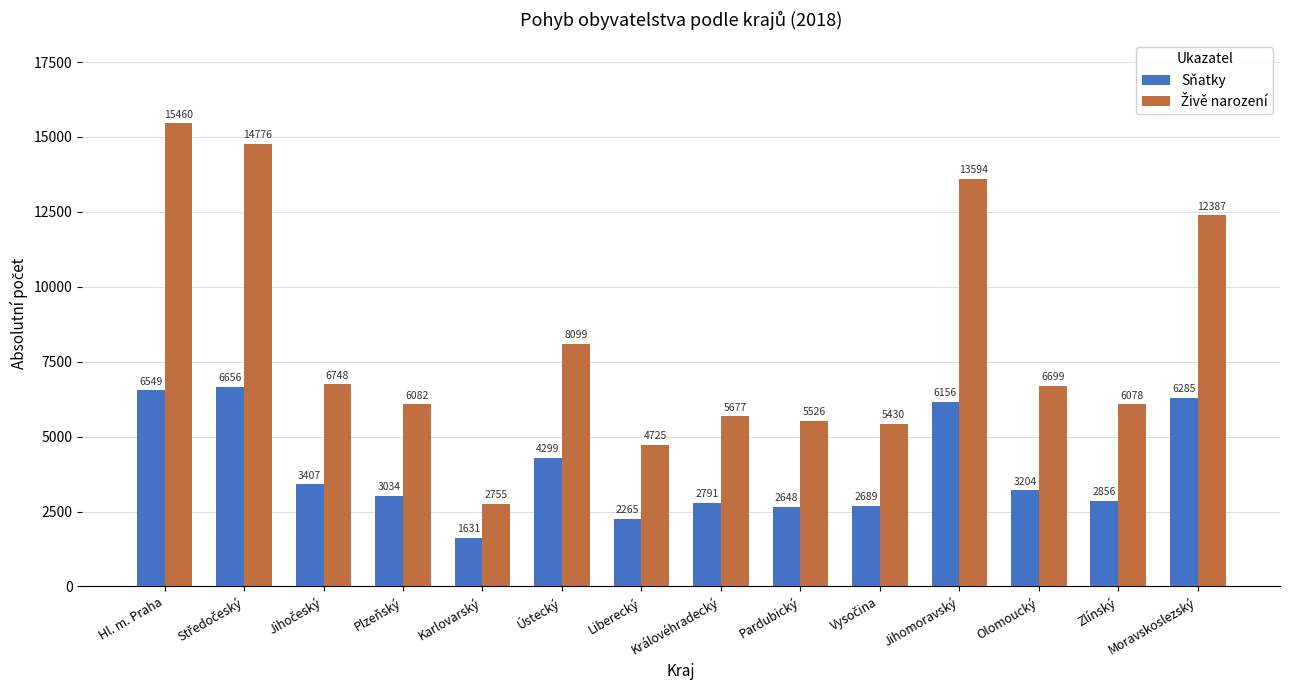

What is the lowest value of the Sňatky series?

1631